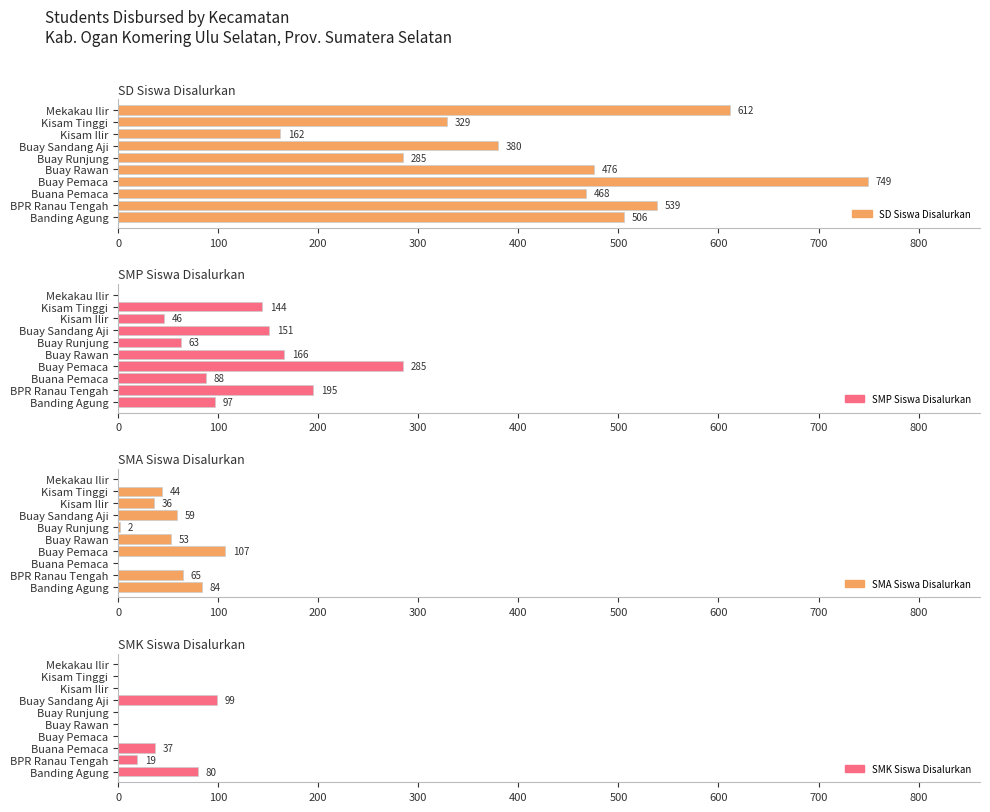

True or false: SMP Siswa Disalurkan has a value of 182 at Mekakau Ilir.

False